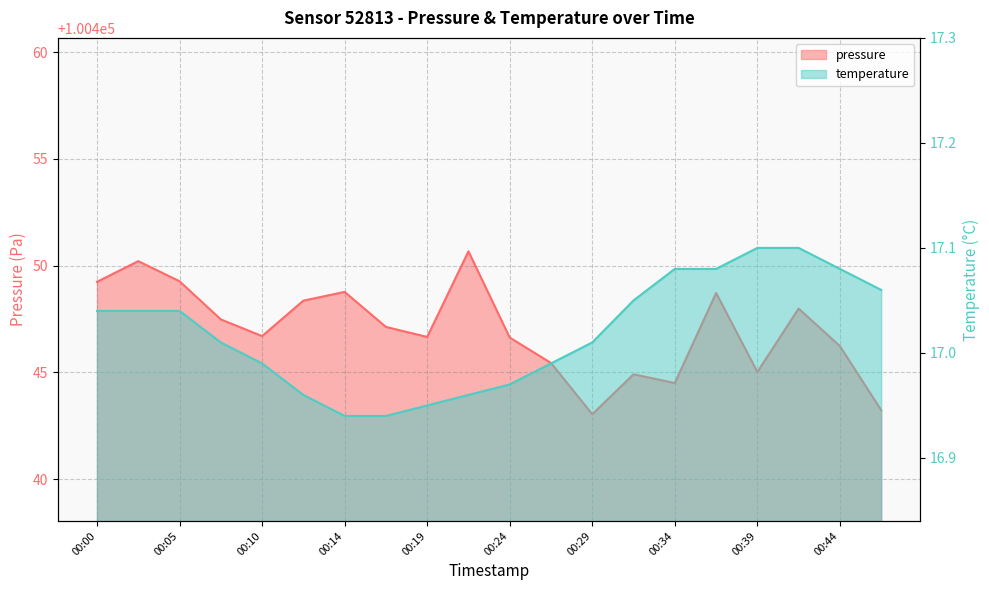

What are all the series names shown in the legend?

pressure, temperature